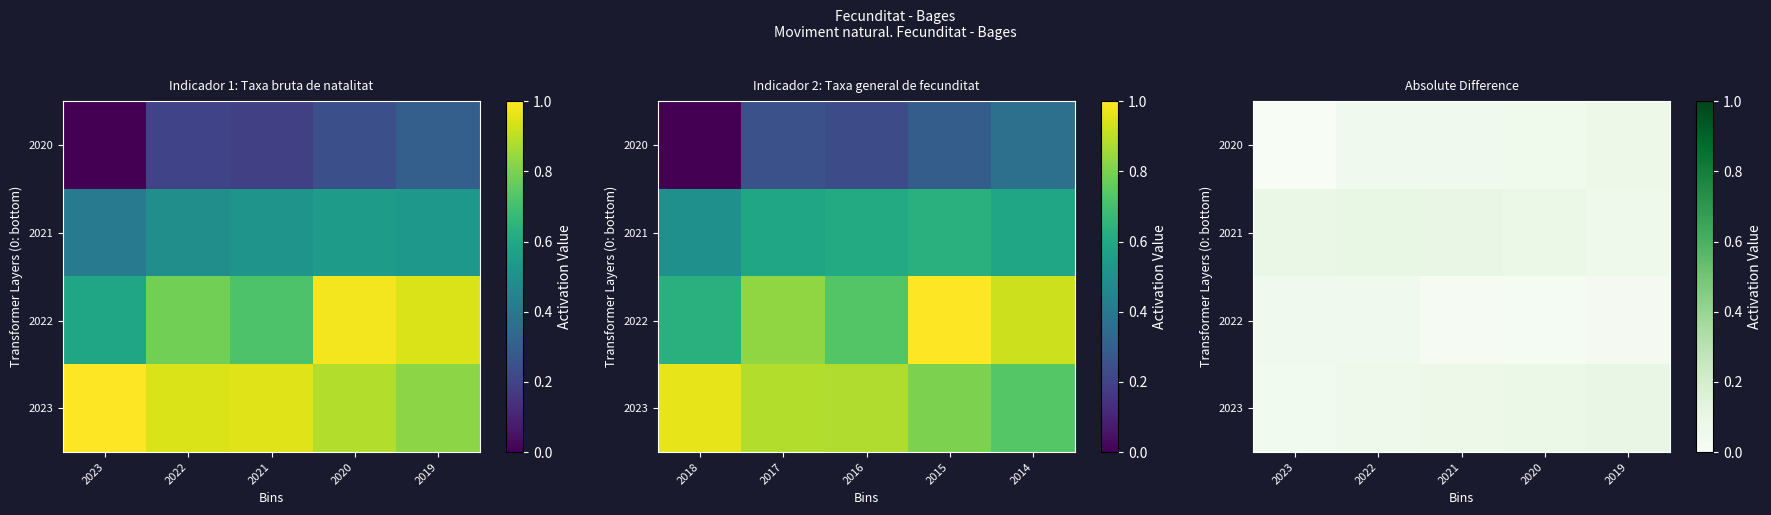

Is it true that 2021 equals 0.1 at 2023?

False